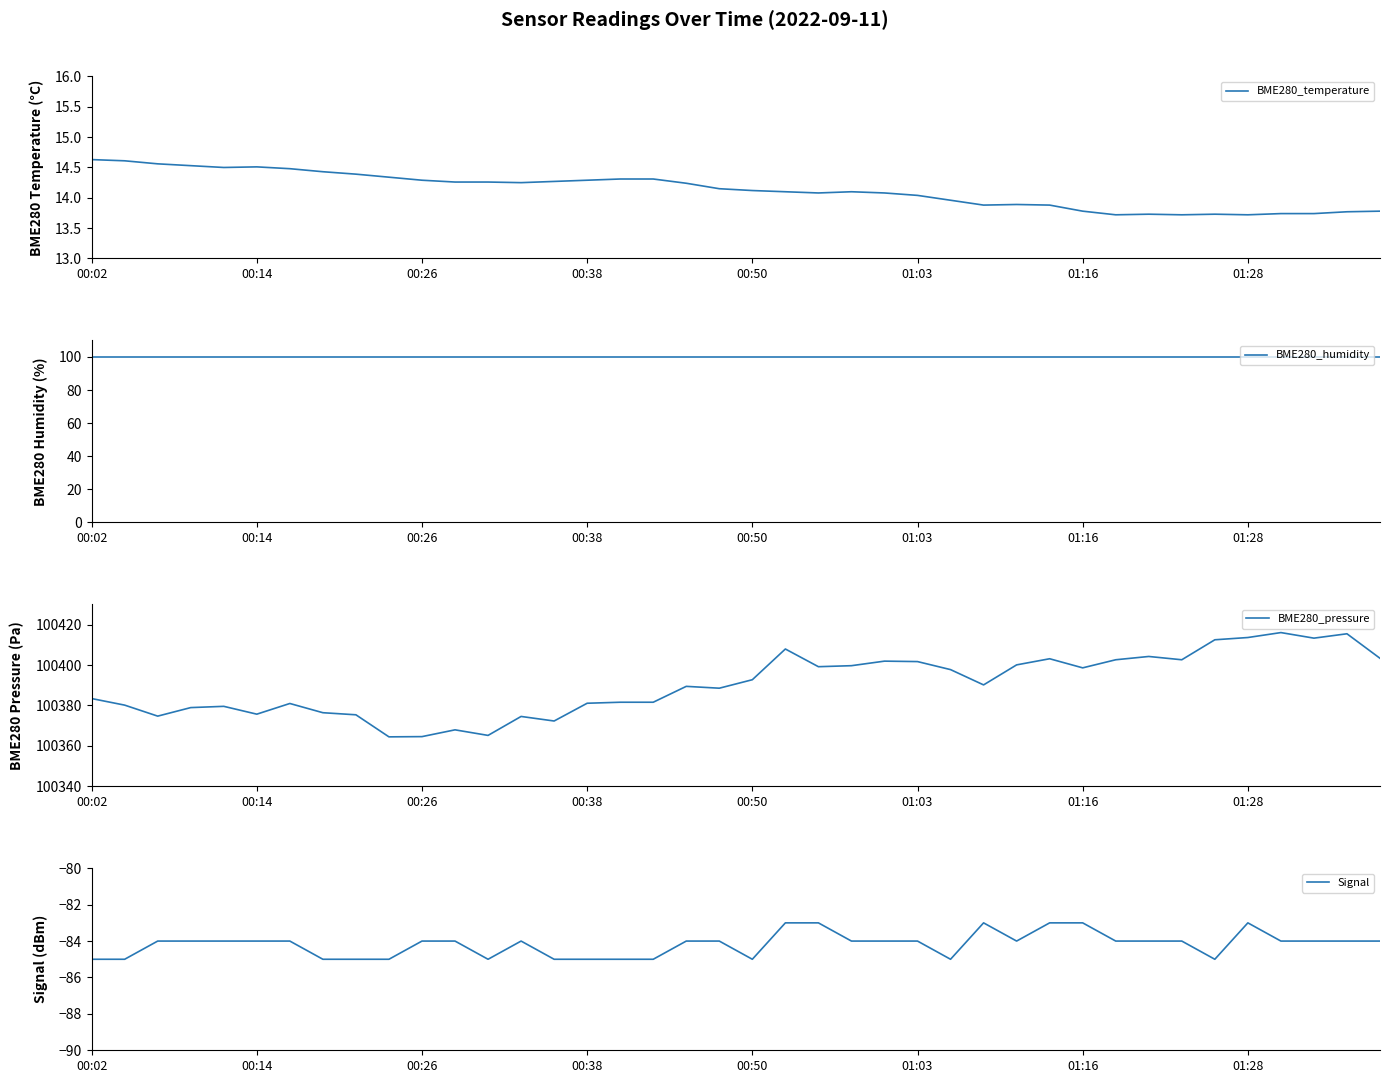

Is it true that Signal equals -84 at 01:03?

True